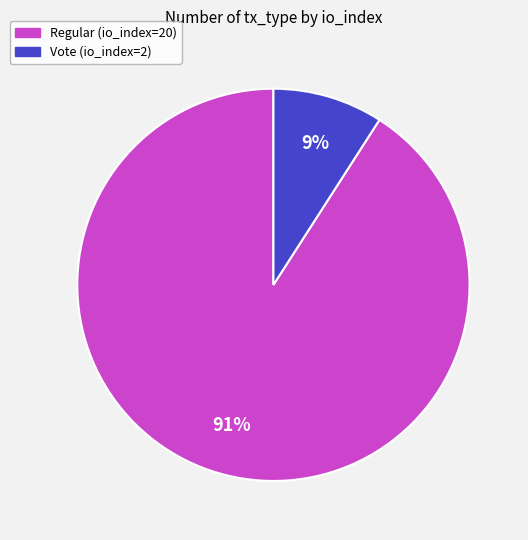

To the nearest percent, what portion does Vote (io_index=2) represent?

9%